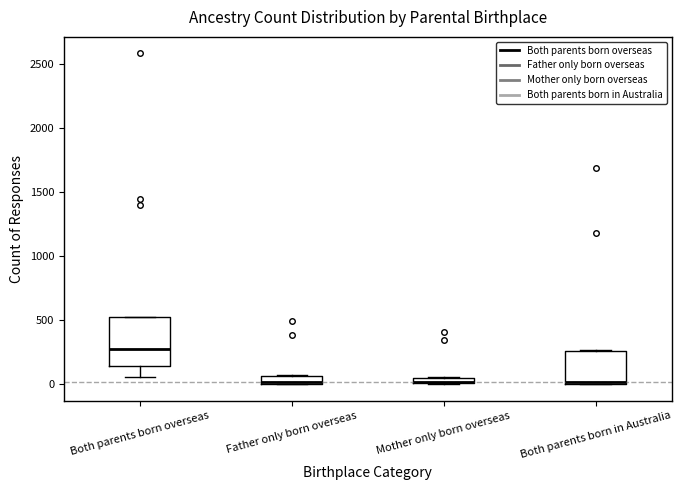

Which box is the tallest, from its lower edge to its upper edge?

Both parents born overseas